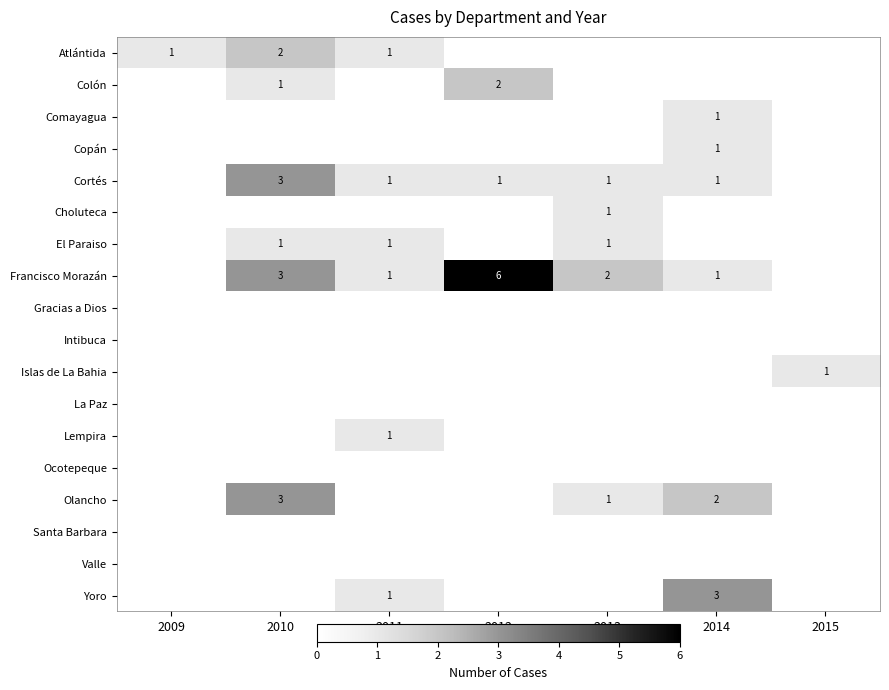

The value of El Paraiso at 2010 is 1. True or false?

True